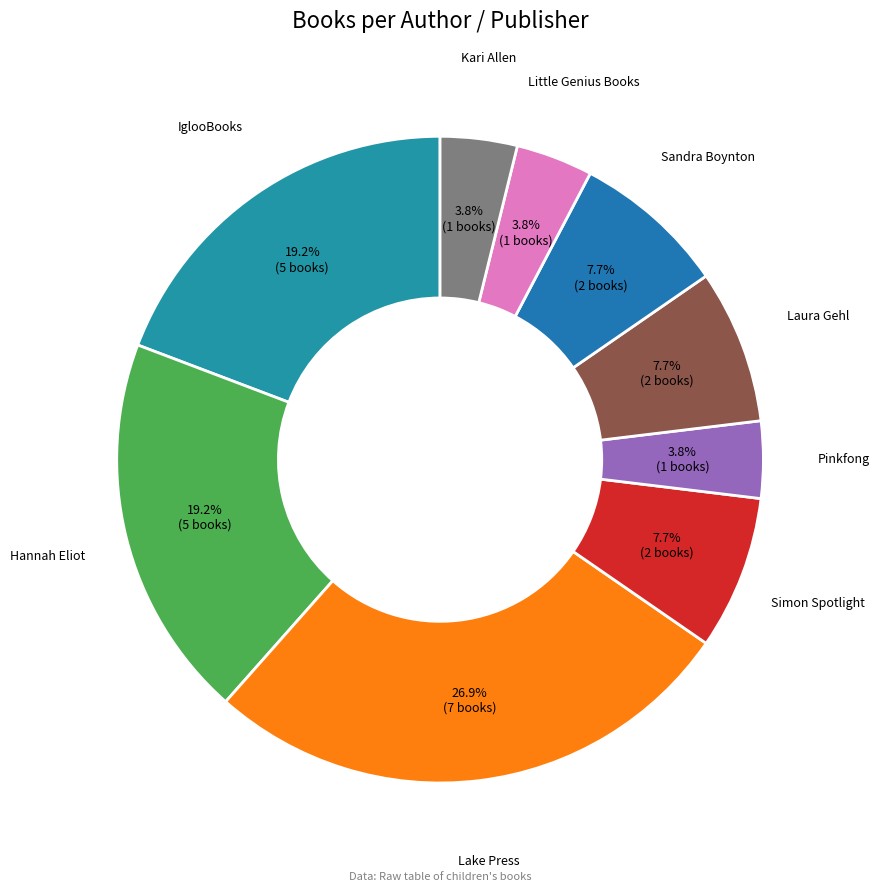

Does Laura Gehl represent more than half of the total?

No